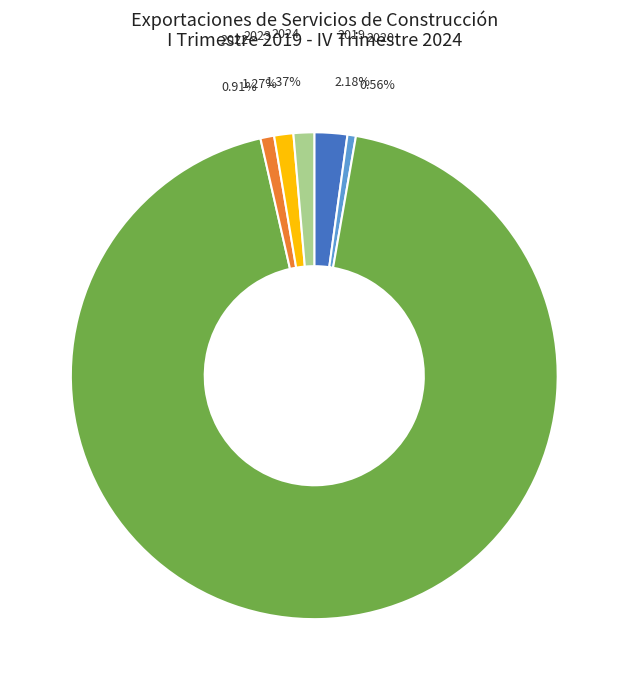

To the nearest percent, what is the average slice percentage?

17%